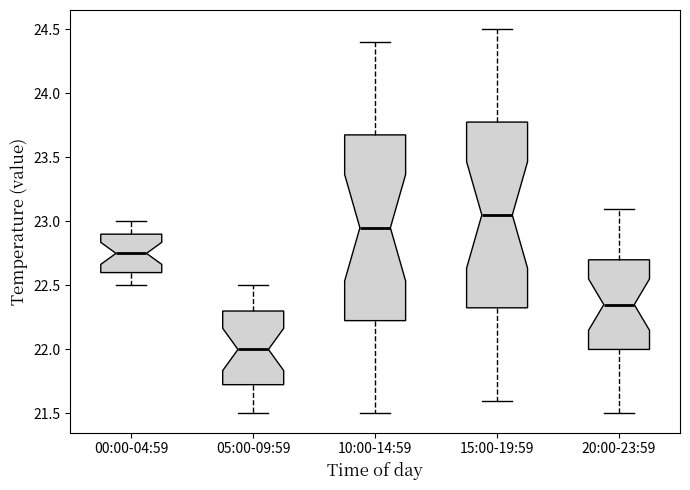

Reading left to right, transcribe this box plot: for each box, give where its median line is, the range the box spans, and where its two whiskers end, as read against the y-axis. The values are not printed on the chart, so give them approximately, as read against the axis.

00:00-04:59: median 22.75, box 22.60 to 22.90, whiskers 22.50 to 23.00
05:00-09:59: median 22.00, box 21.75 to 22.30, whiskers 21.50 to 22.50
10:00-14:59: median 22.95, box 22.25 to 23.70, whiskers 21.50 to 24.40
15:00-19:59: median 23.05, box 22.35 to 23.80, whiskers 21.60 to 24.50
20:00-23:59: median 22.35, box 22.00 to 22.70, whiskers 21.50 to 23.10